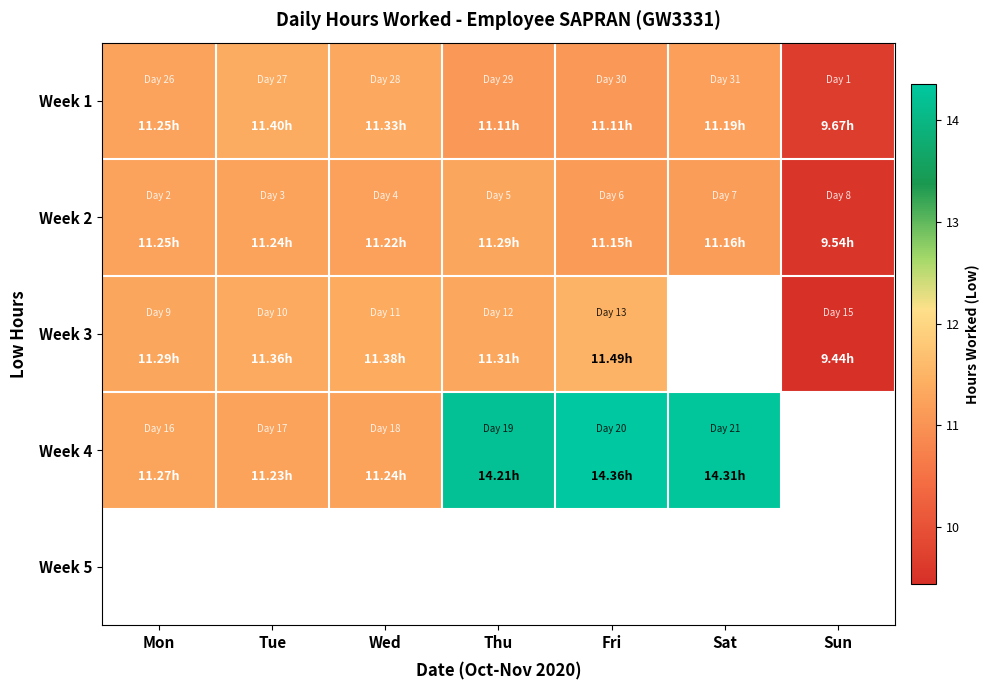

At which category does the chart reach its peak across all series?

Fri